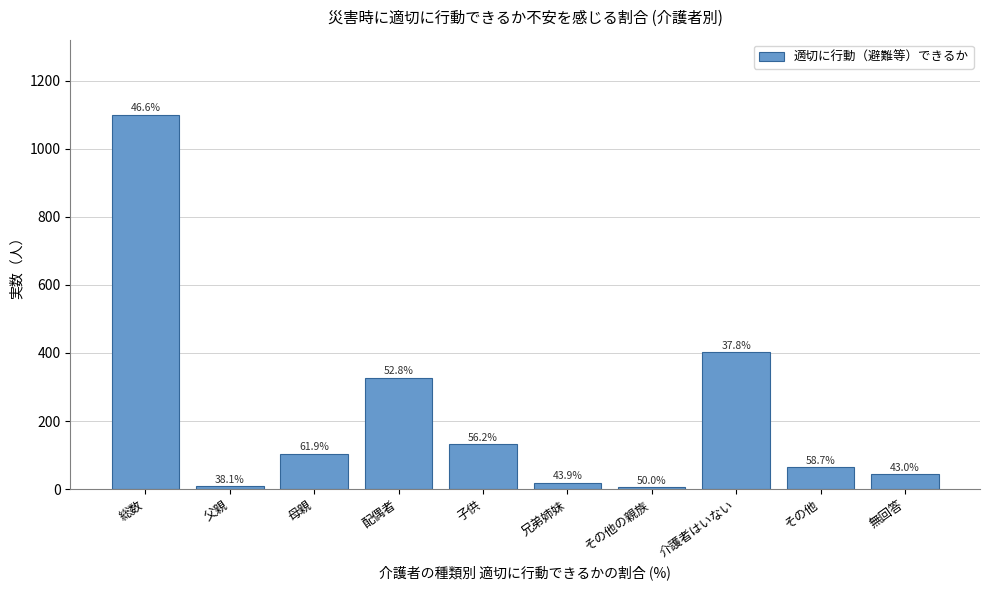

How many bars are there in total?

10